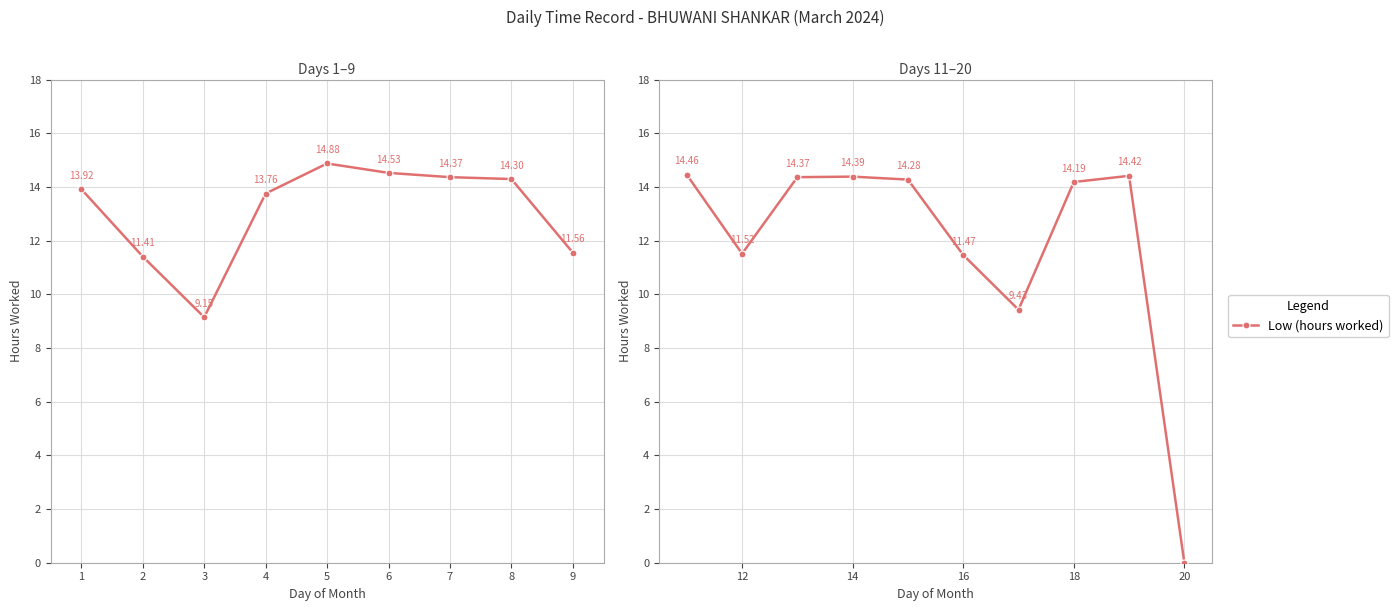

How many categories are shown in the chart?

10